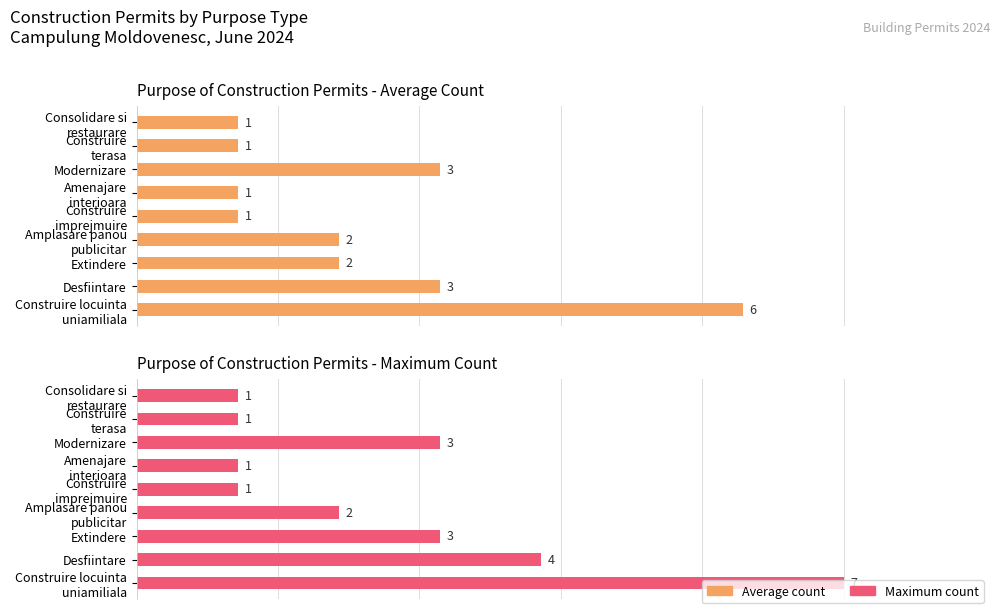

The Average count series shows 25.6 at Construire terasa. True or false?

False